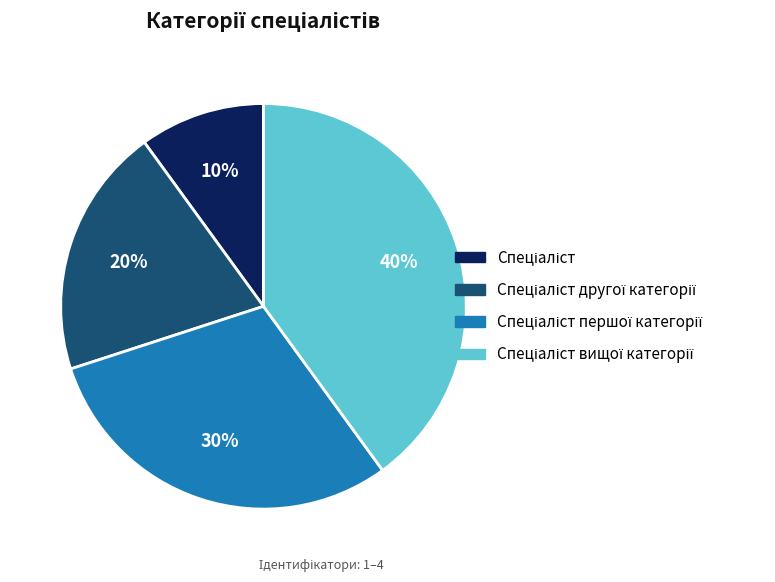

Does any single category account for the majority?

No